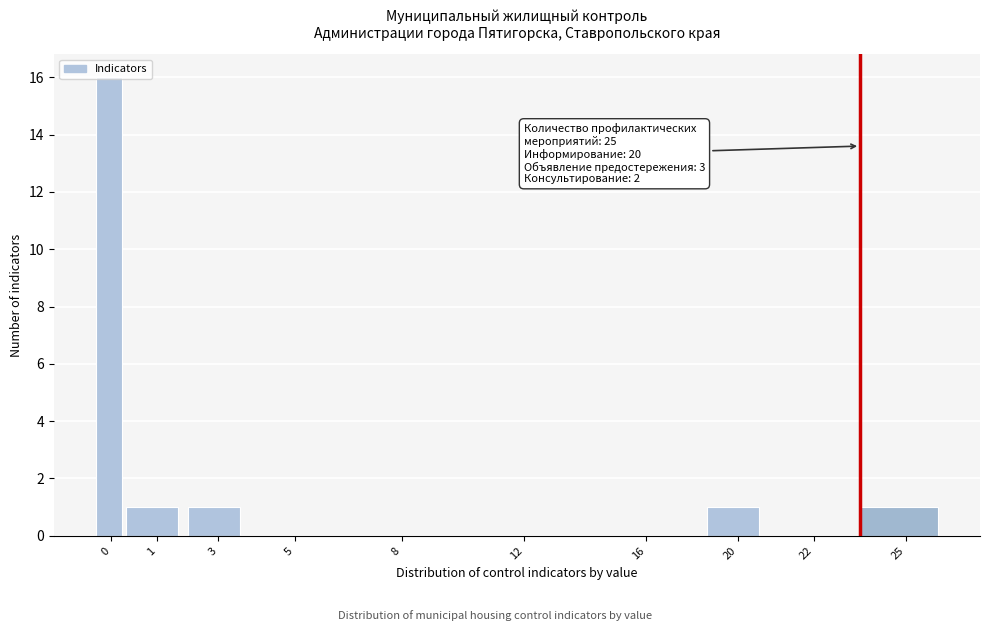

What is the ratio of the value at 20 to the value at 25?

1.0